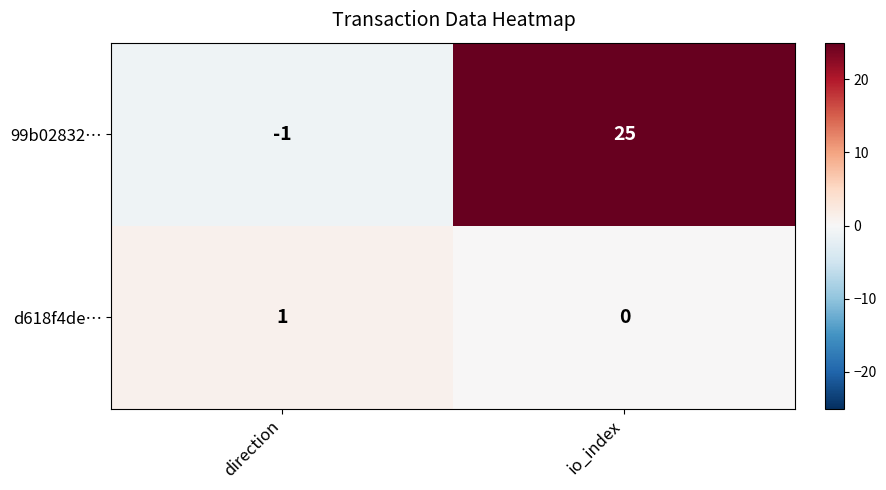

What is the average value of the 99b02832… series?

12